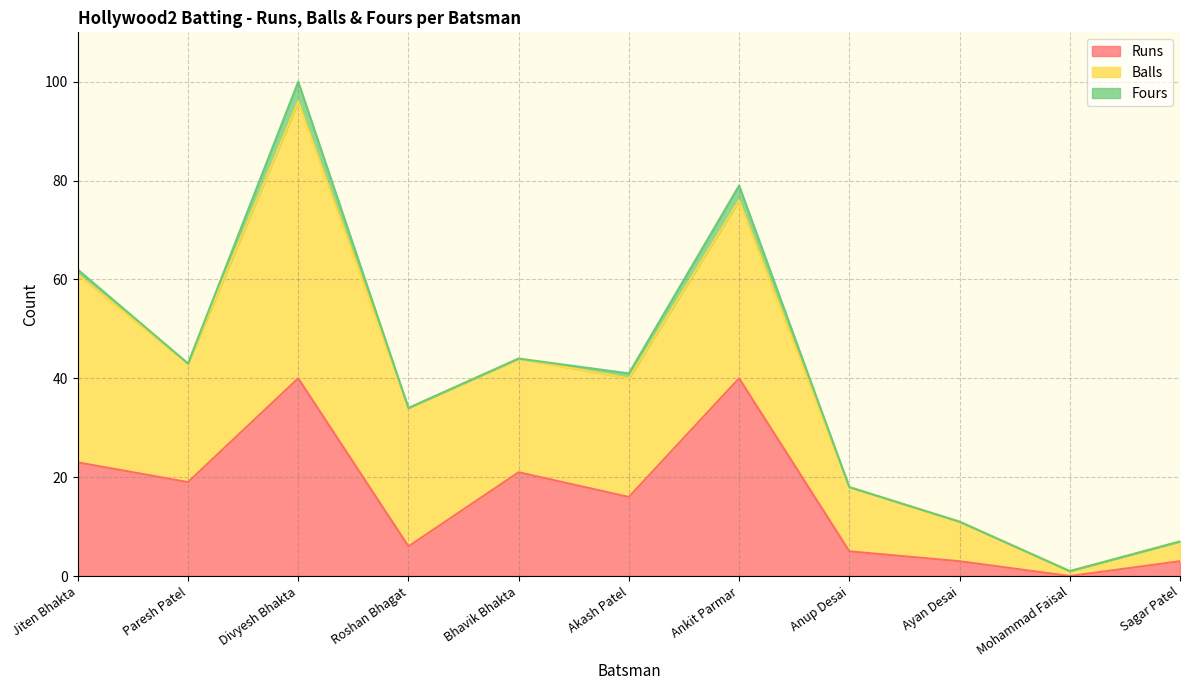

Which series has the largest total across all categories?

Balls